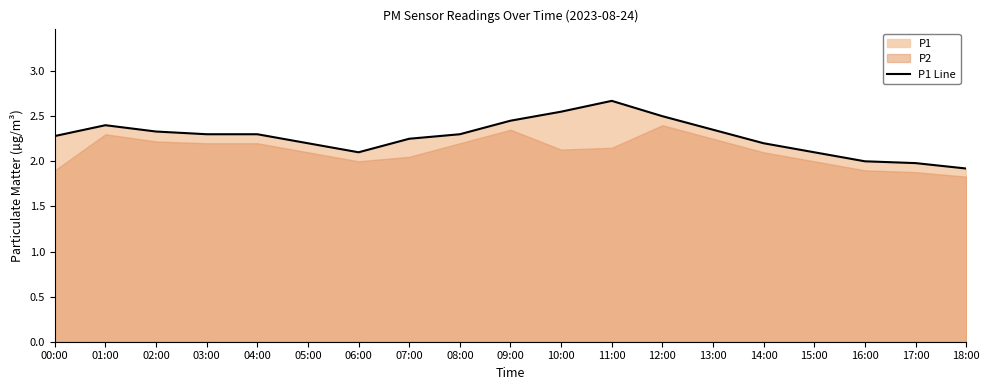

What is the difference between the values at 15:00 and 07:00?

0.1